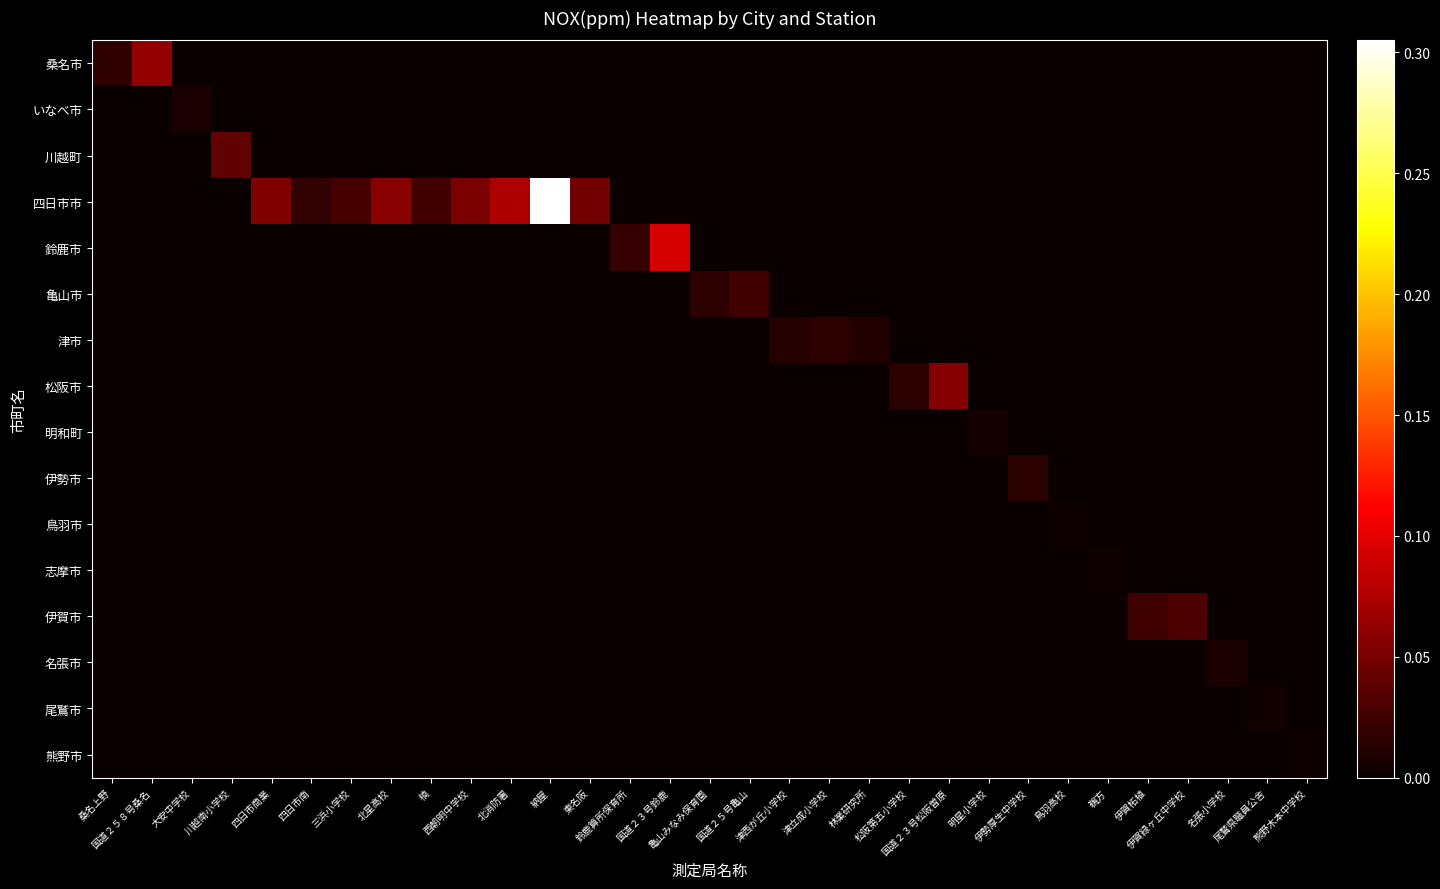

Which has a higher value, 鳥羽高校 or 東名阪?

鳥羽高校